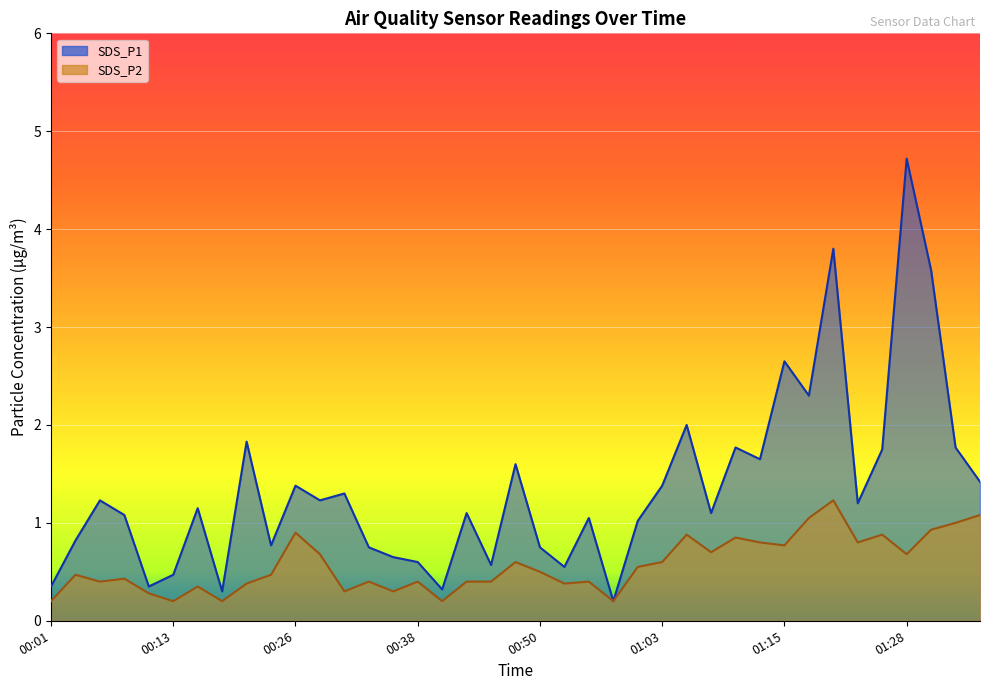

Which series has the largest total across all categories?

SDS_P1